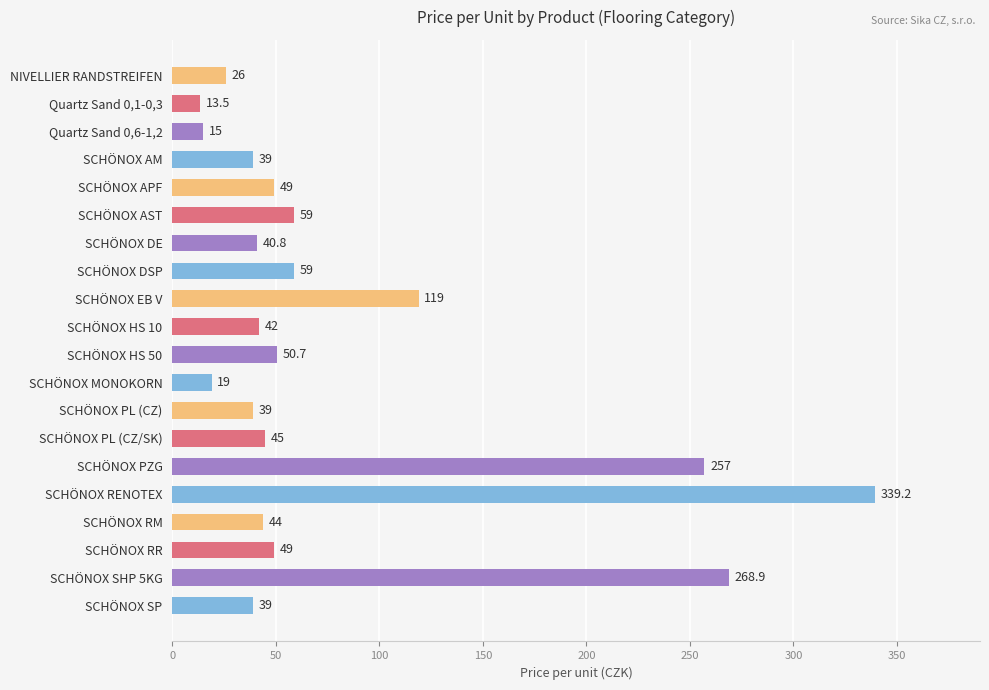

What is the sum of all values?

1613.1